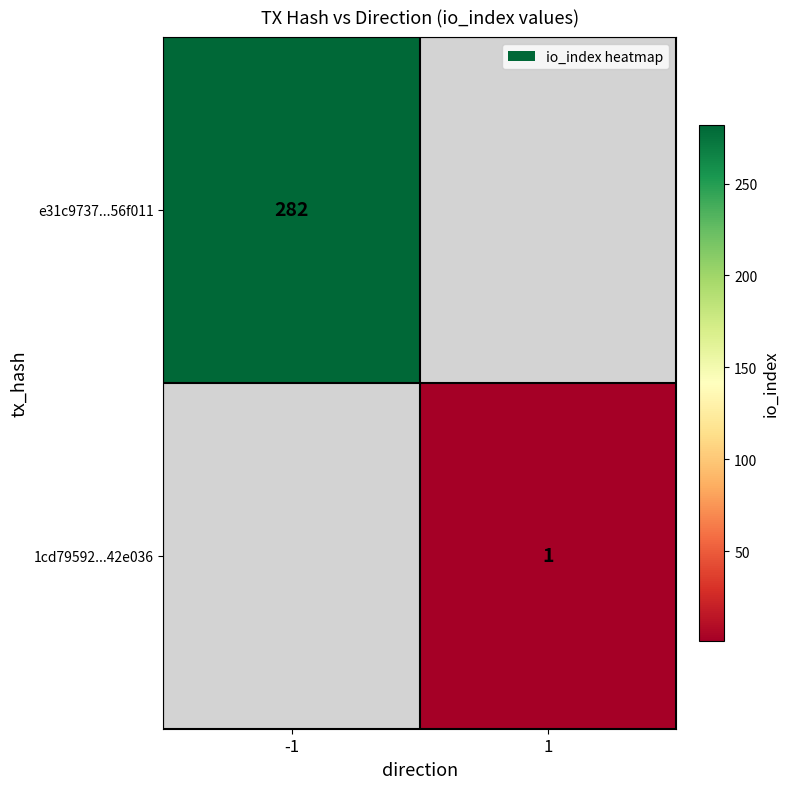

The 1cd79592...42e036 series shows 1 at 1. True or false?

True